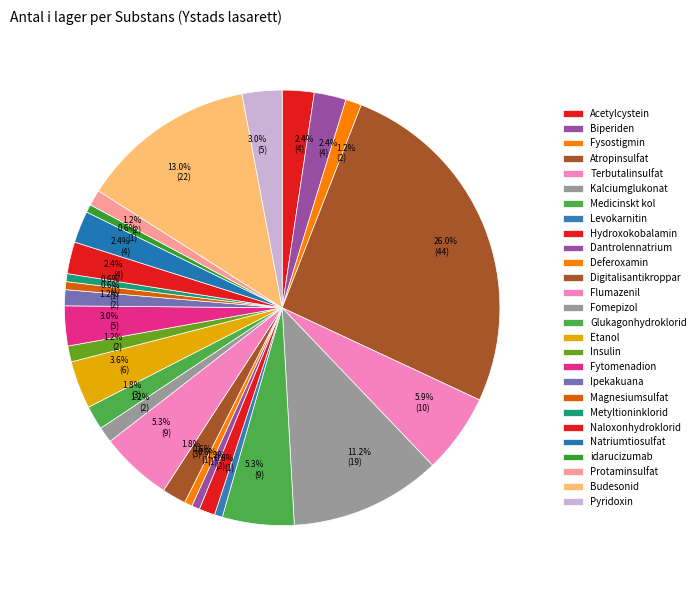

Count the number of slices in the pie.

27